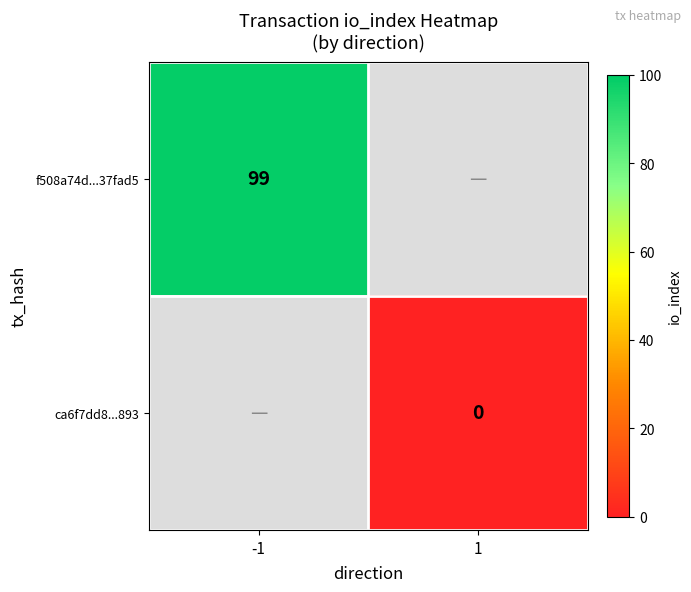

Is it true that f508a74d...37fad5 equals 136 at -1?

False